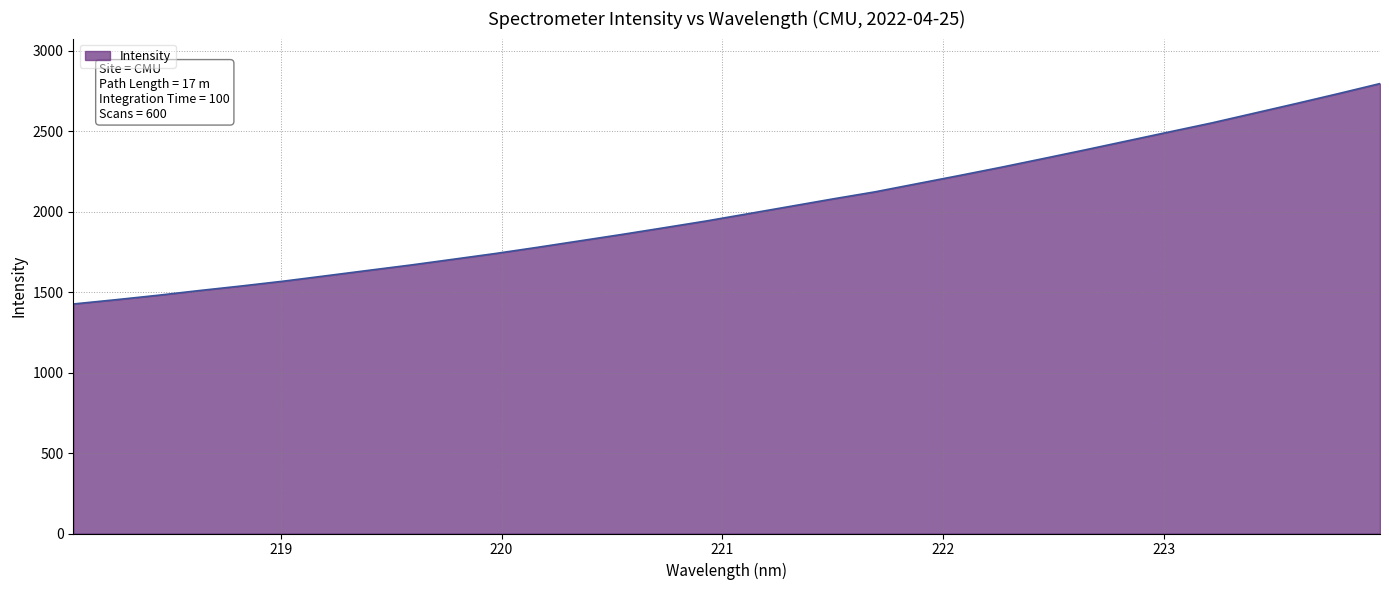

What is the difference between the maximum and minimum values?

1370.4